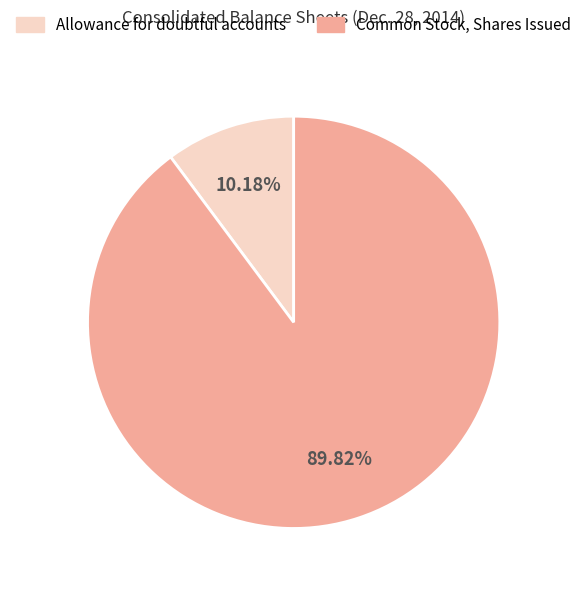

Does Allowance for doubtful accounts represent more than half of the total?

No